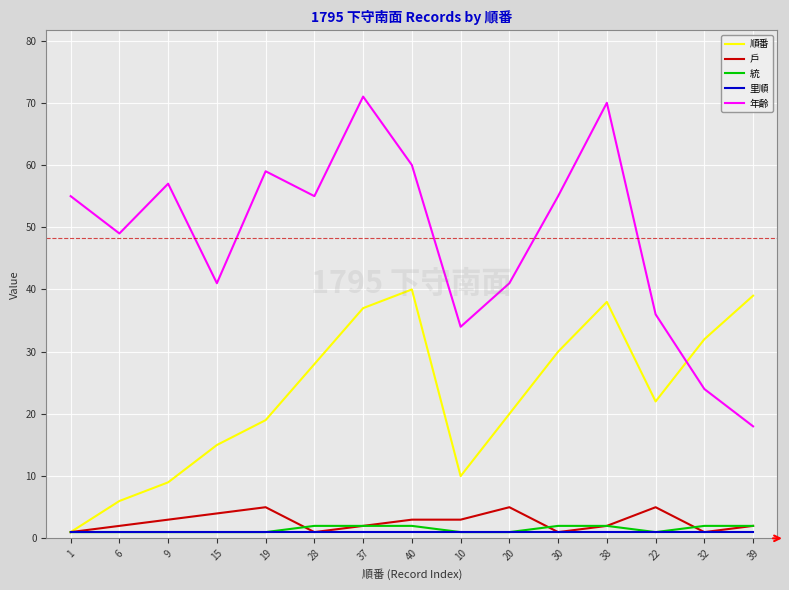

List the series in order of their peak value, highest first.

年齡, 順番, 戶, 統, 里順